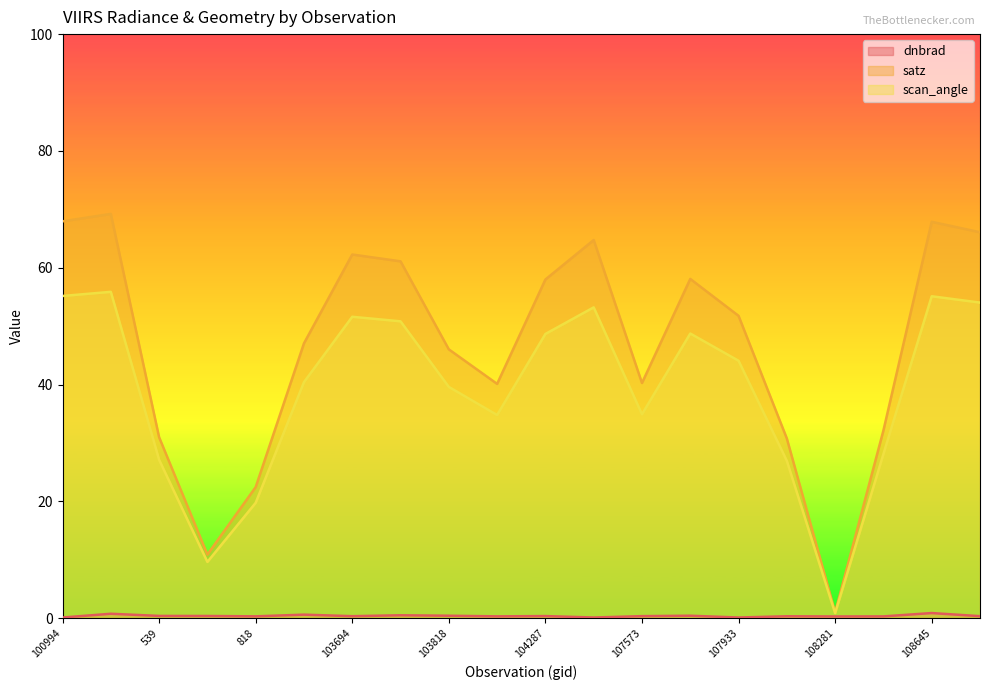

Where is the first local maximum for satz?

102482